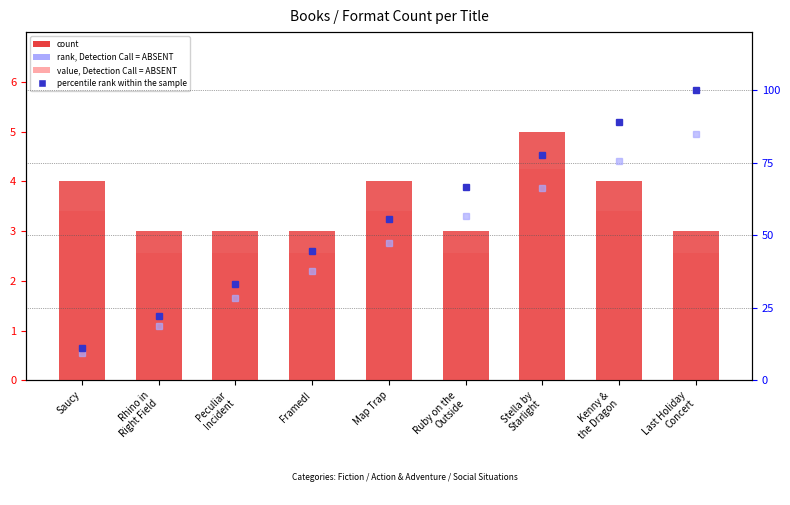

Is it true that rank, Detection Call = ABSENT equals 13.3 at Ruby on the
Outside?

False